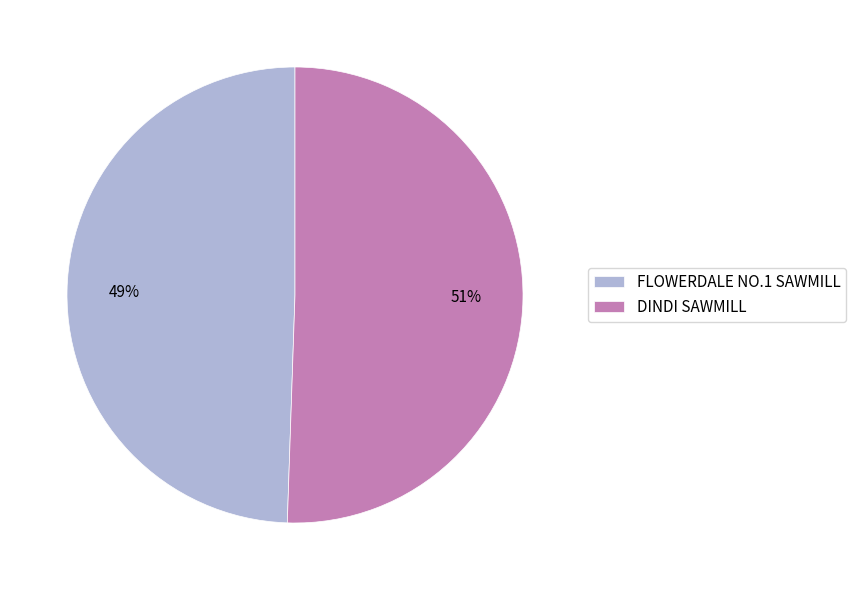

Combined, do FLOWERDALE NO.1 SAWMILL and DINDI SAWMILL account for over 50%?

Yes